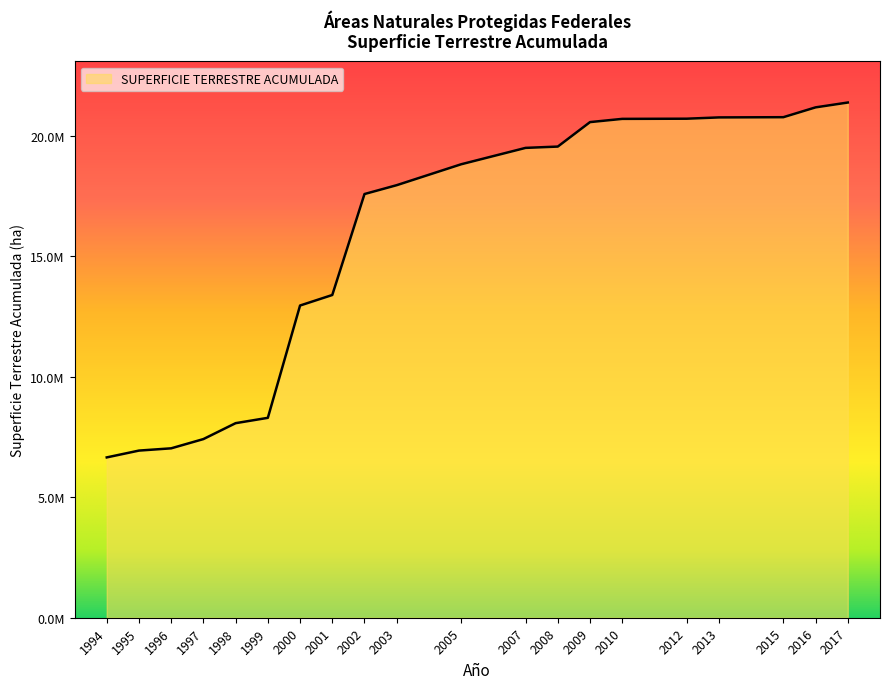

Is this an area chart (filled region under the line)?

Yes